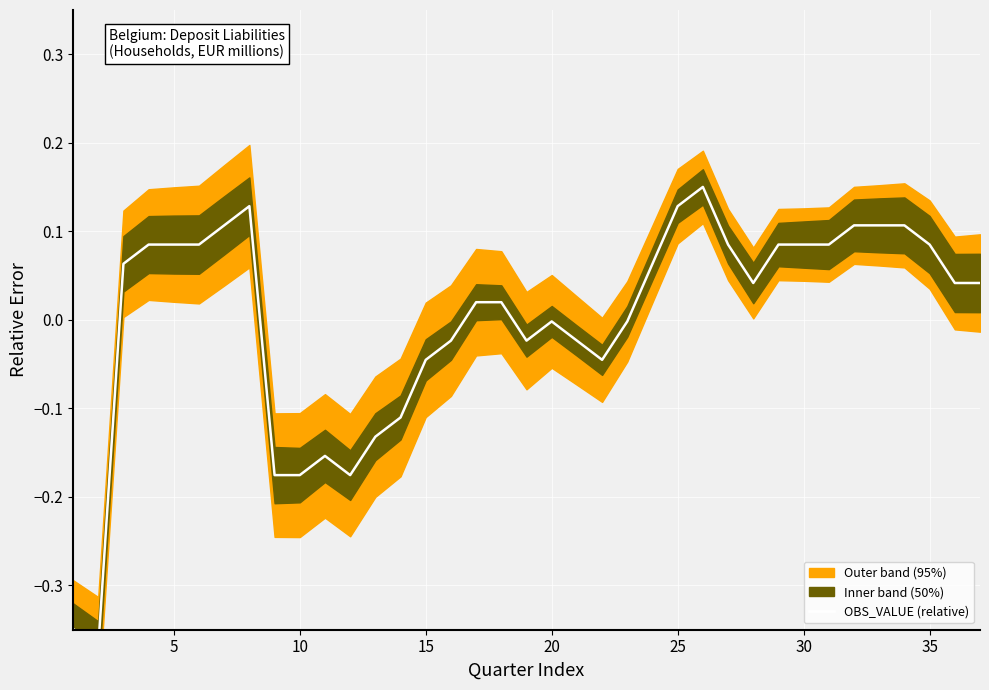

What is the difference between the maximum and minimum values?

0.5